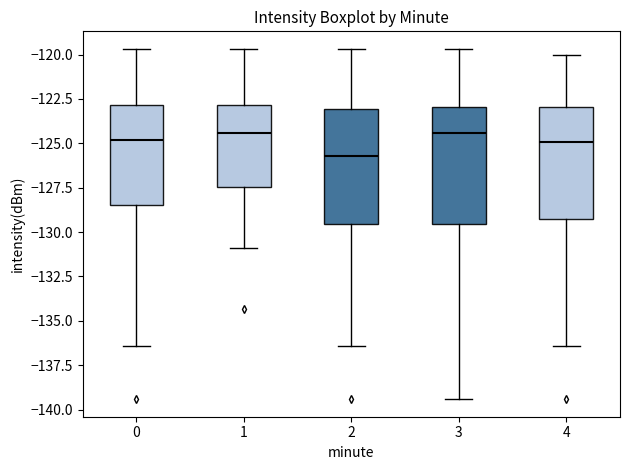

Where does the median line of the box at x = 3 sit on the y-axis? The values are not printed on the chart, so give them approximately, as read against the axis.

-124.5